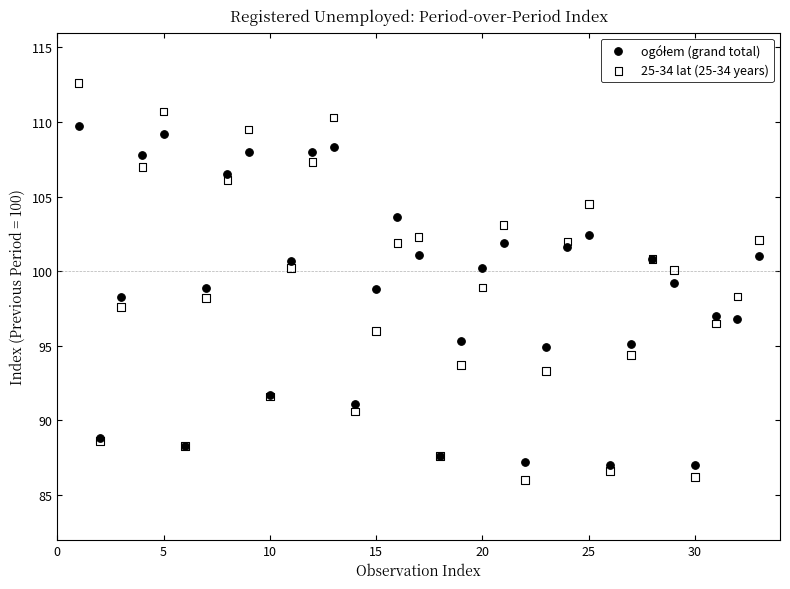

What is the X range (max minus min) for the scatter plot?

32.0